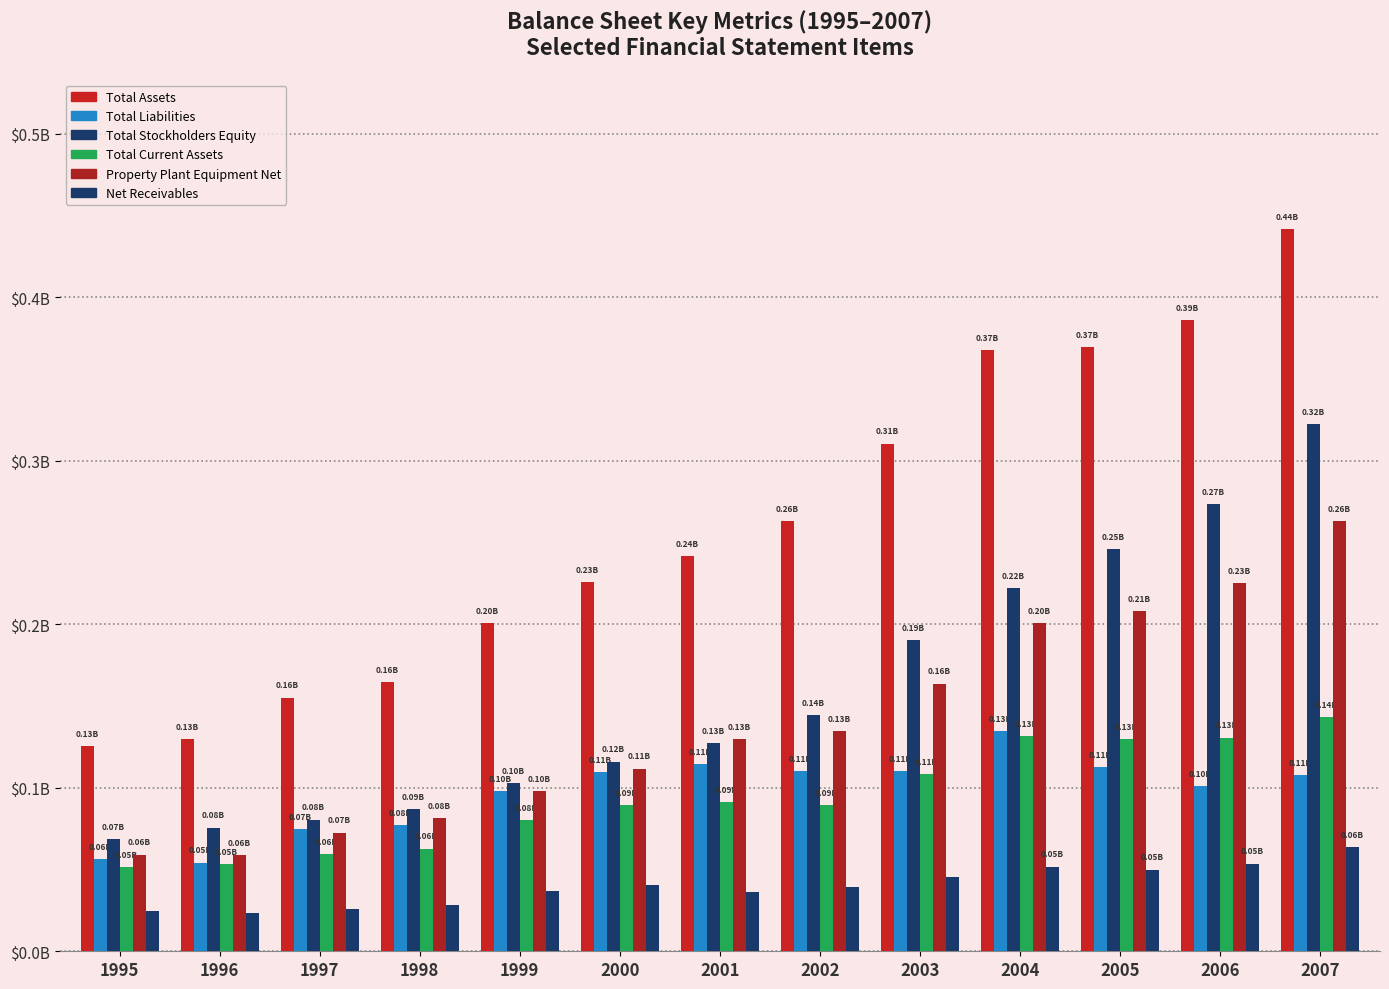

The Total Assets series shows 0.2 at 2006. True or false?

False